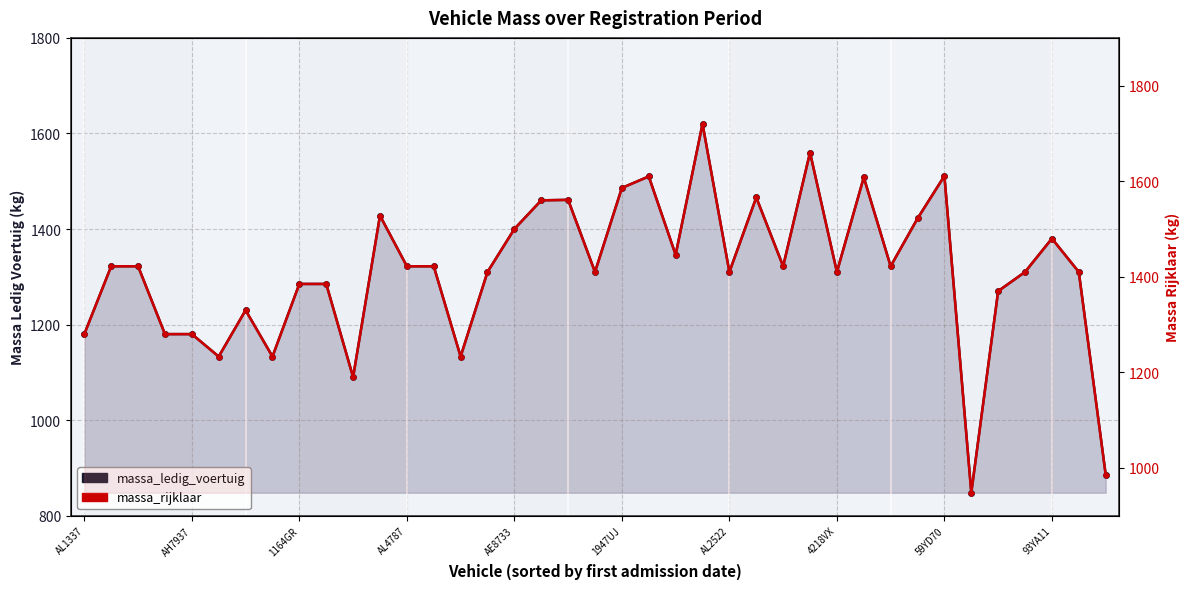

Which series changed the most between 1164GR and 16?

massa_ledig_voertuig